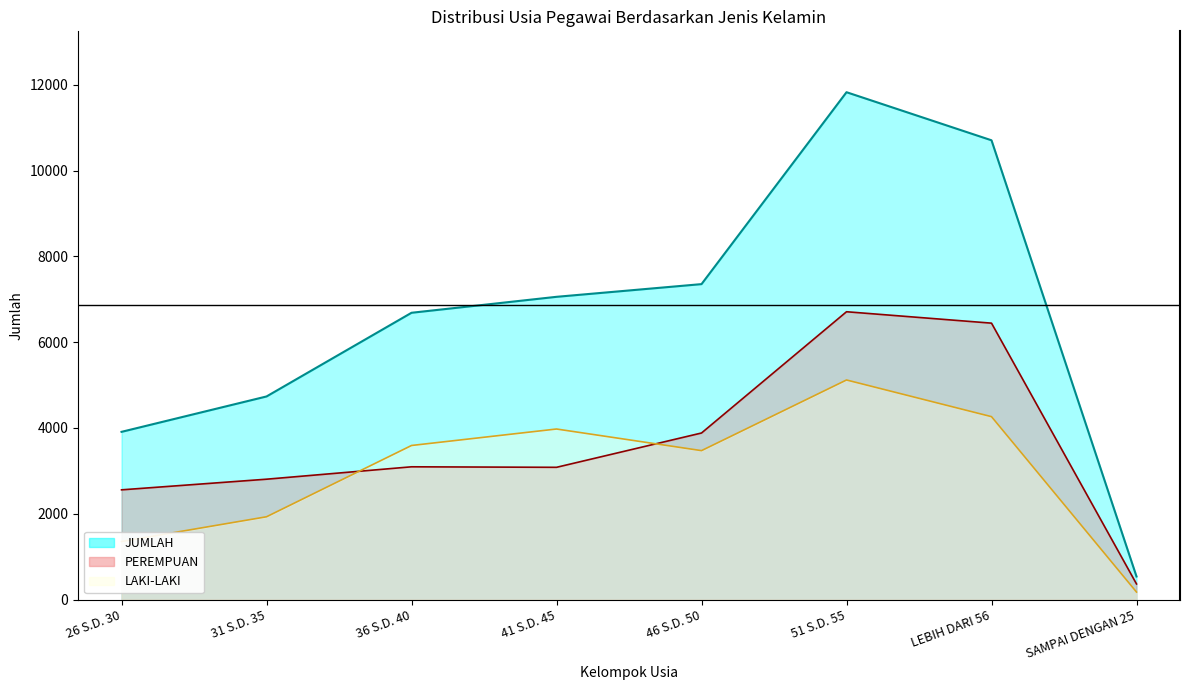

What is the average value of the LAKI-LAKI series?

2984